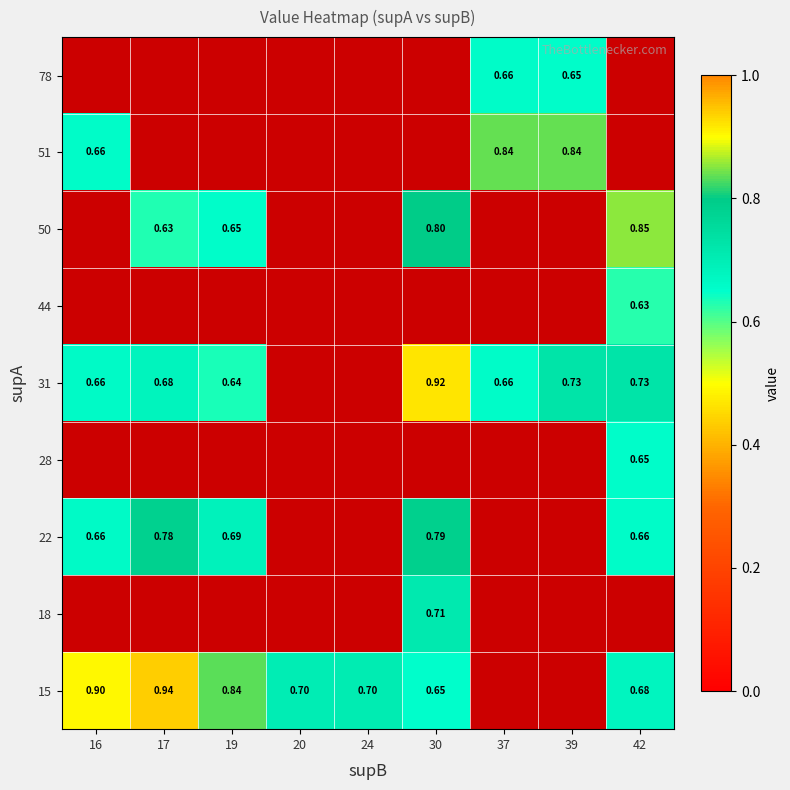

What is the difference between the highest and lowest values at 30?

0.3